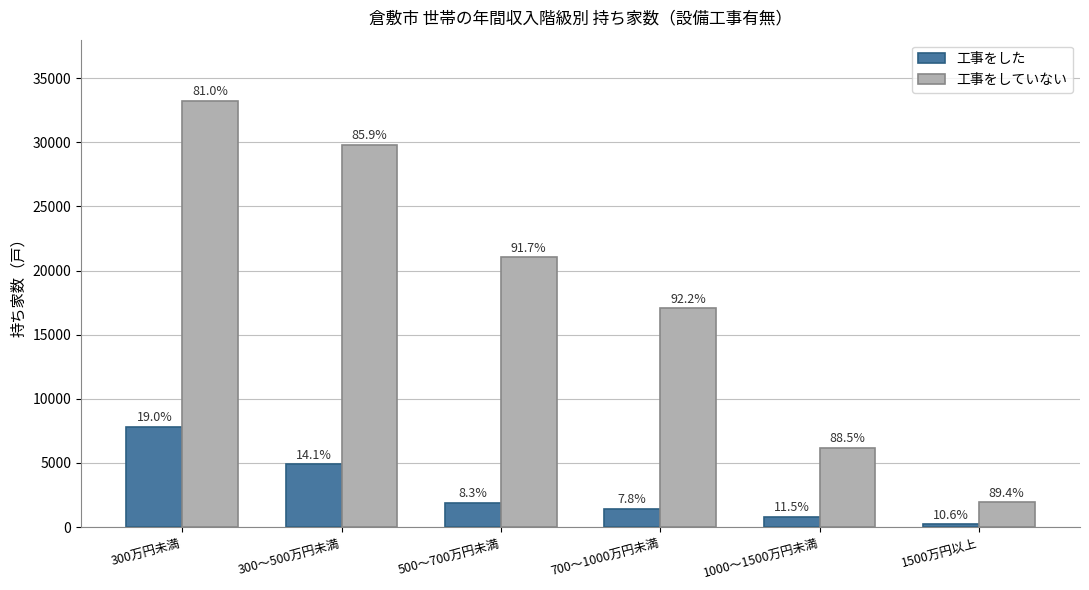

What is the total value across all series at 1500万円以上?

2170